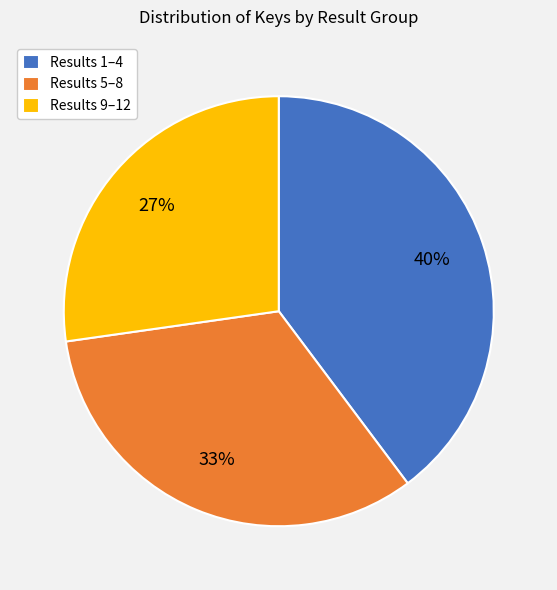

Which has a higher value, Results 1–4 or Results 9–12?

Results 1–4